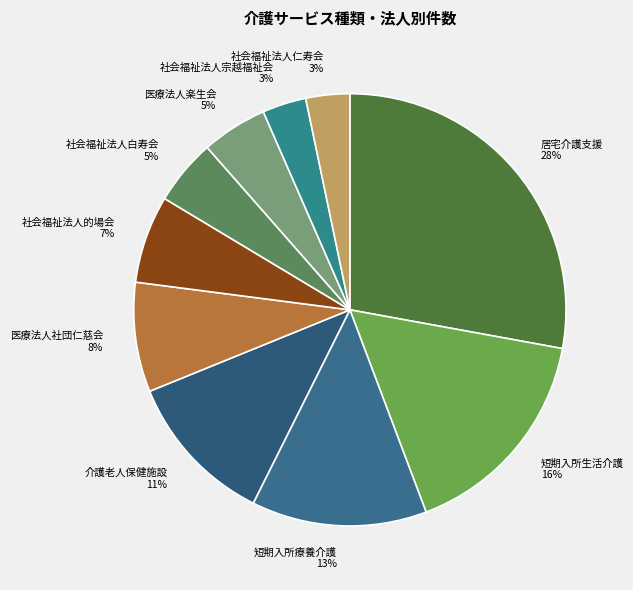

Count the number of slices in the pie.

10